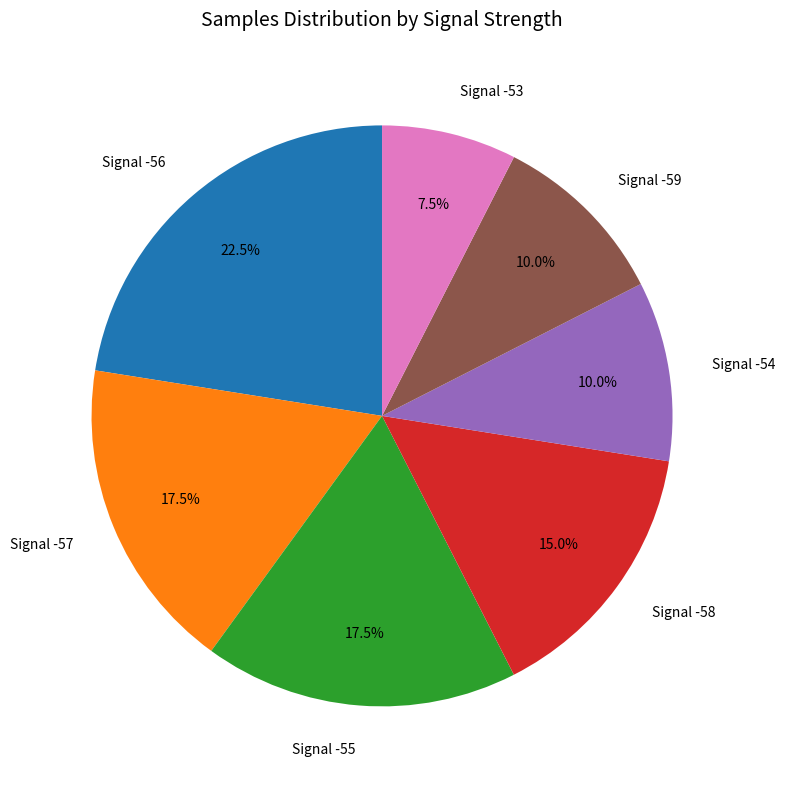

What is the largest slice in the pie chart?

Signal -56